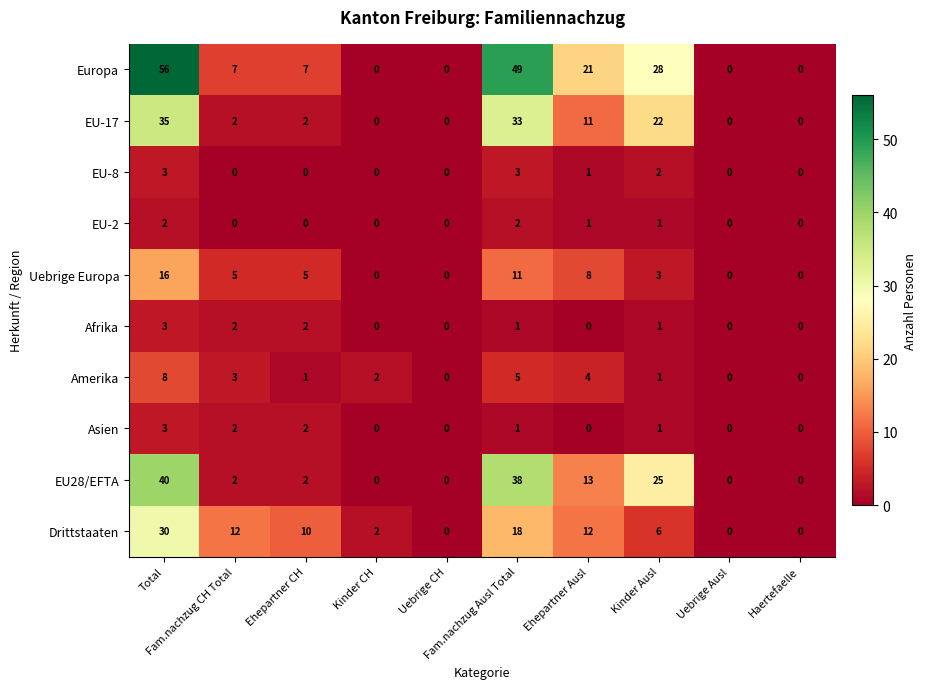

What is the greatest value displayed?

56